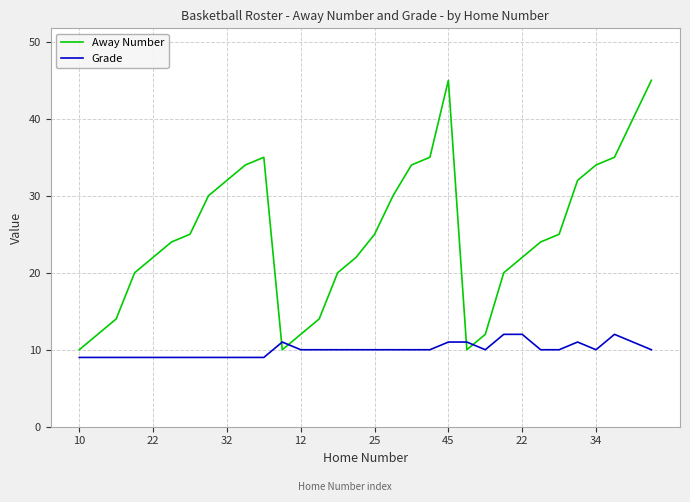

What is the maximum value for Away Number?

45